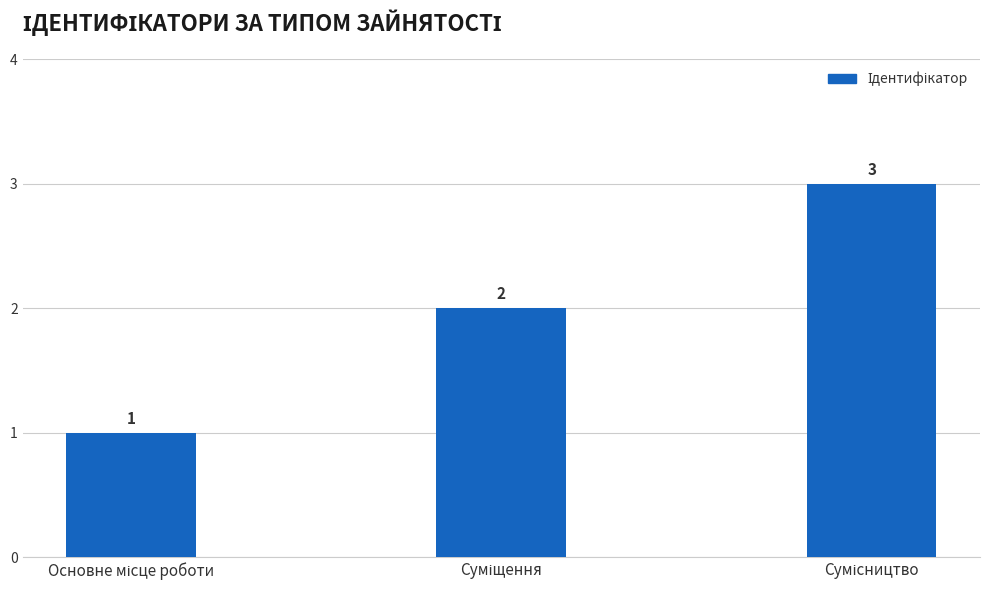

How many values are between 1 and 3?

3